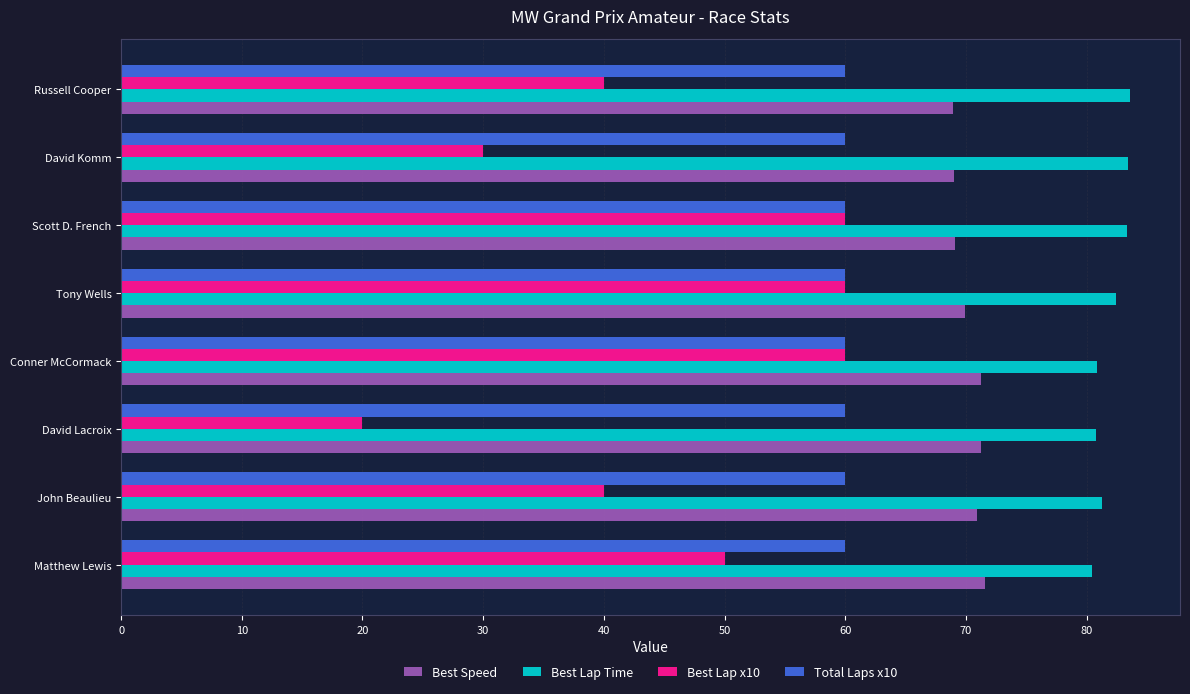

Between John Beaulieu and Tony Wells, which series saw the biggest shift?

Best Lap x10